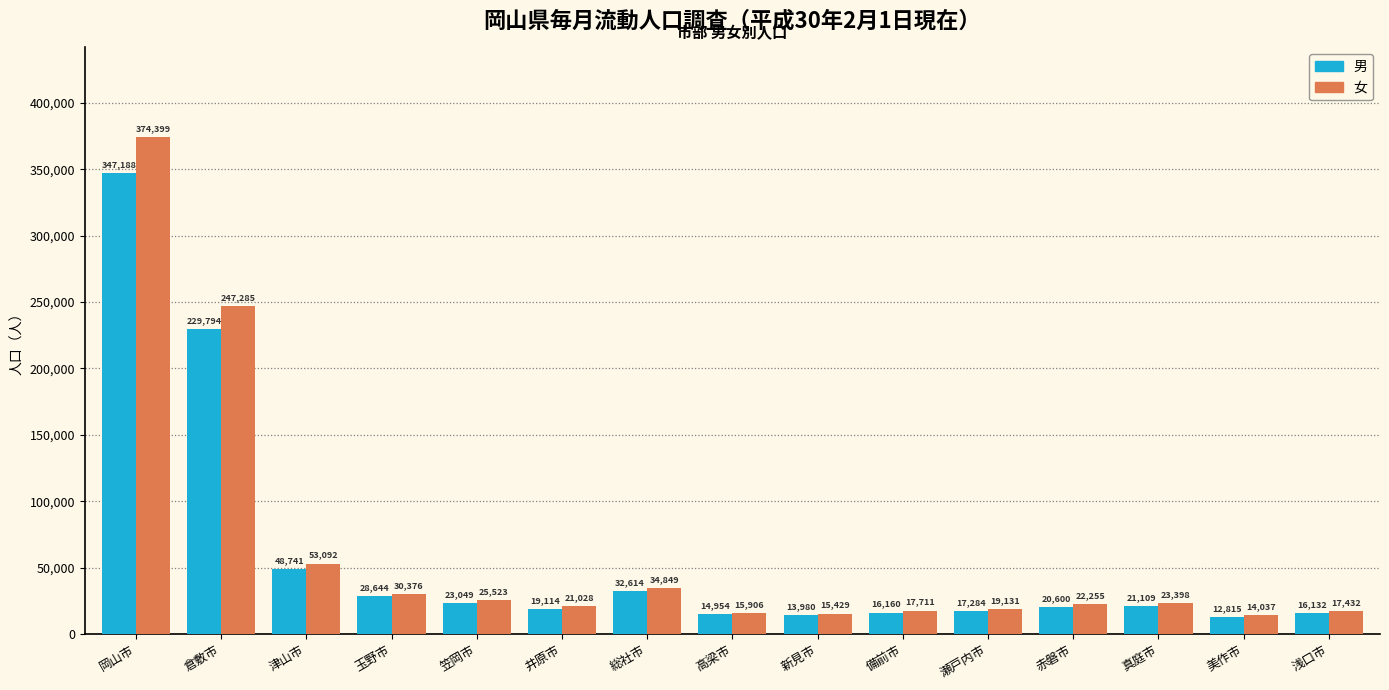

Count the number of data series in this chart.

2